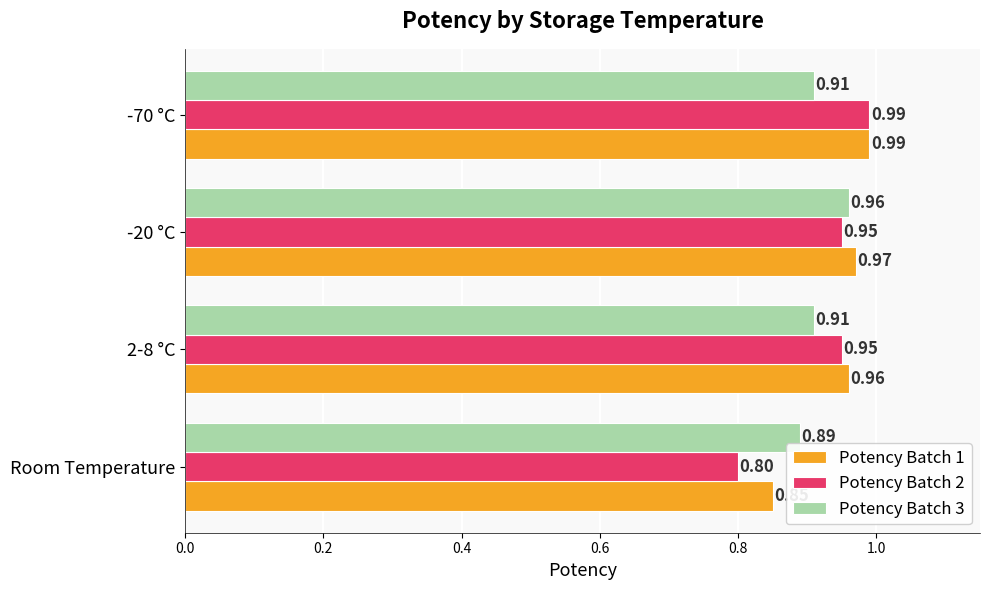

Which series has the largest range (max minus min)?

Potency Batch 2